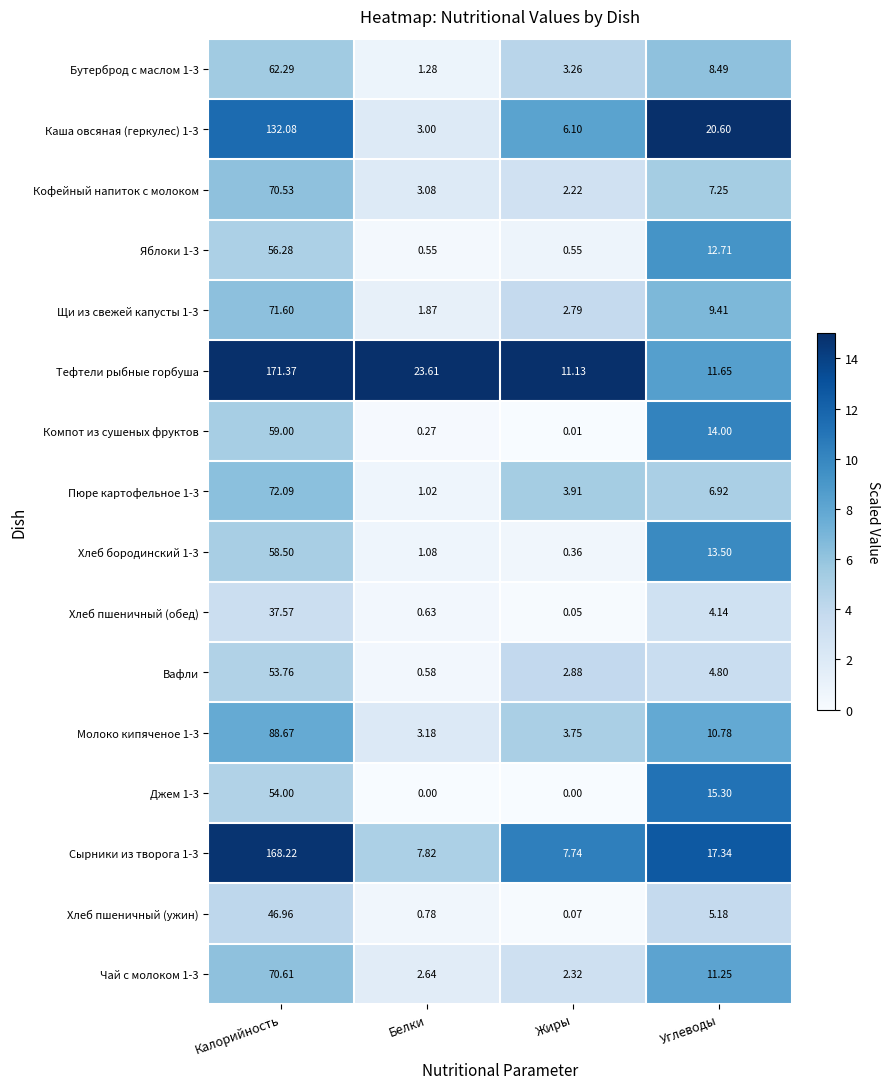

Where does the Молоко кипяченое 1-3 series first go above 10?

Калорийность